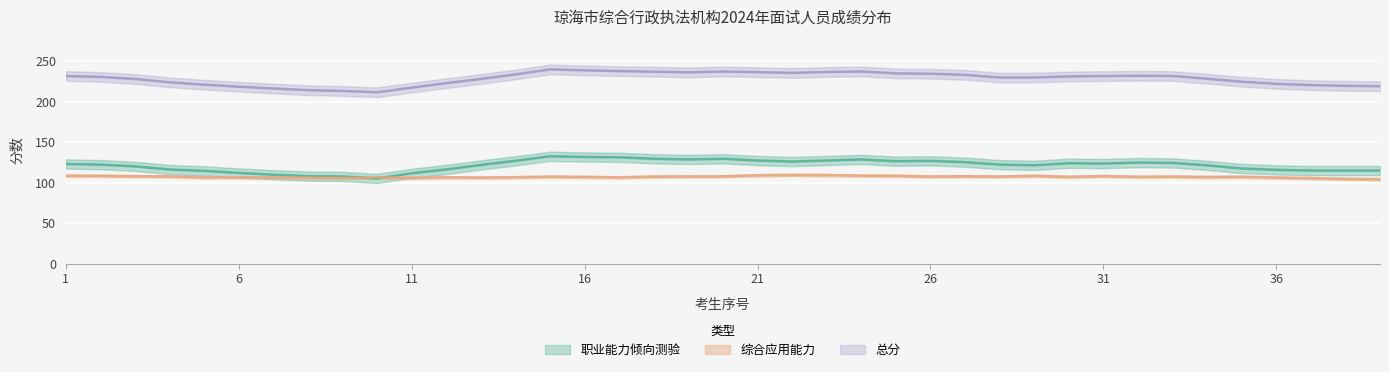

The value of 职业能力倾向测验 at 8 is 105.0. True or false?

True